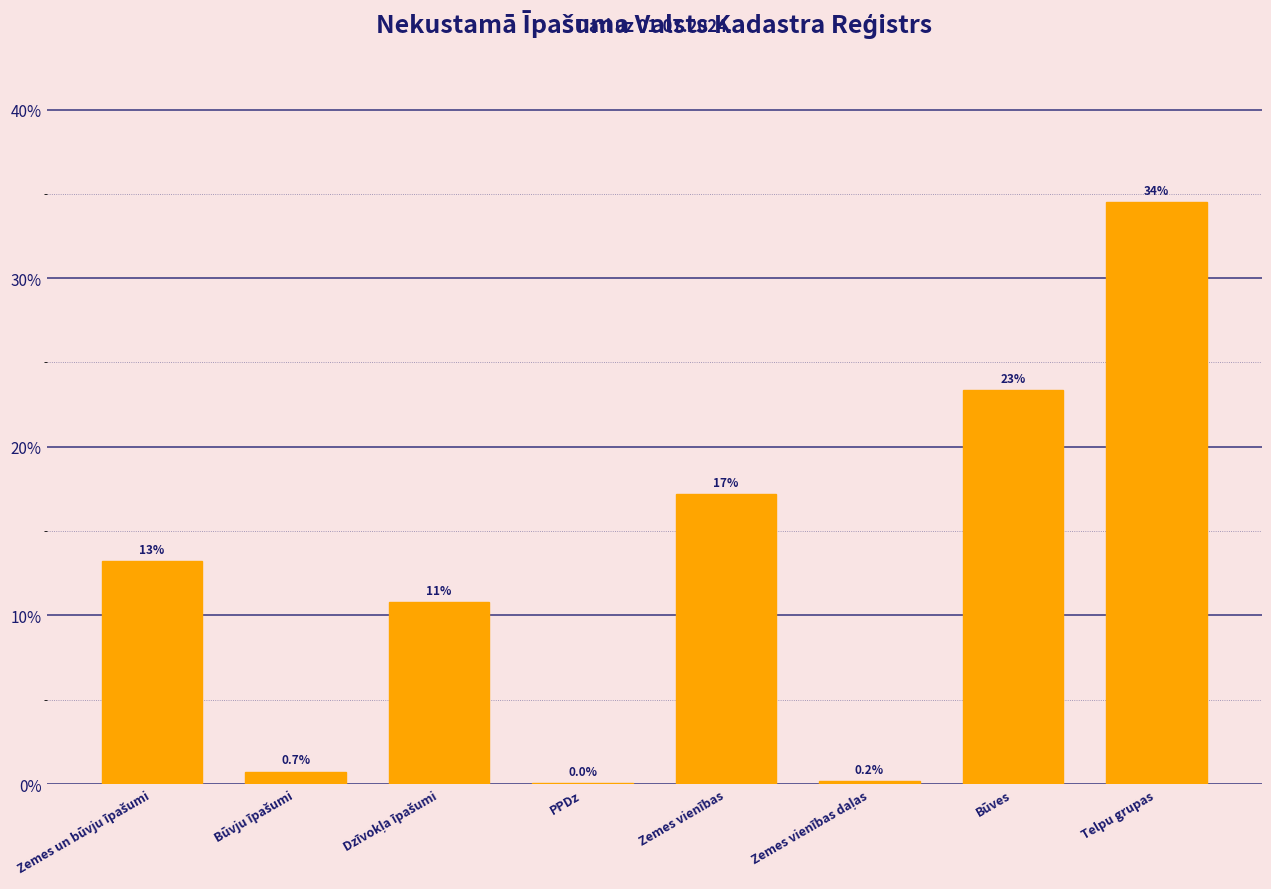

Are the bars horizontal?

No